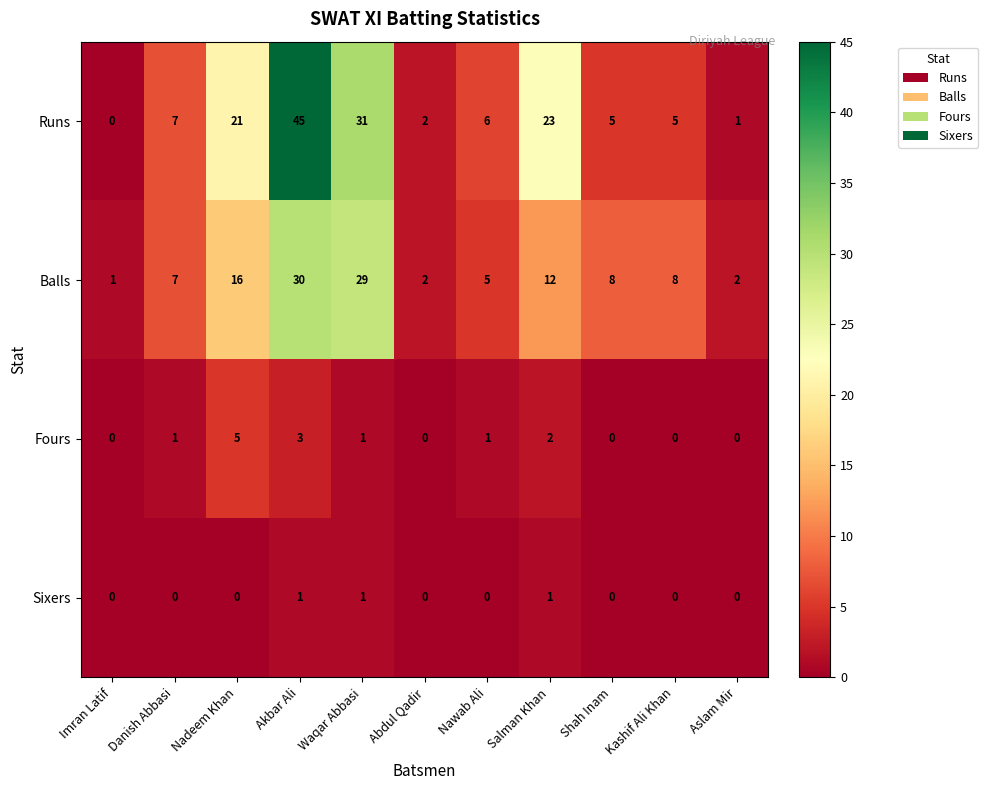

What is the sum of the Runs values at Nadeem Khan and Nawab Ali?

27